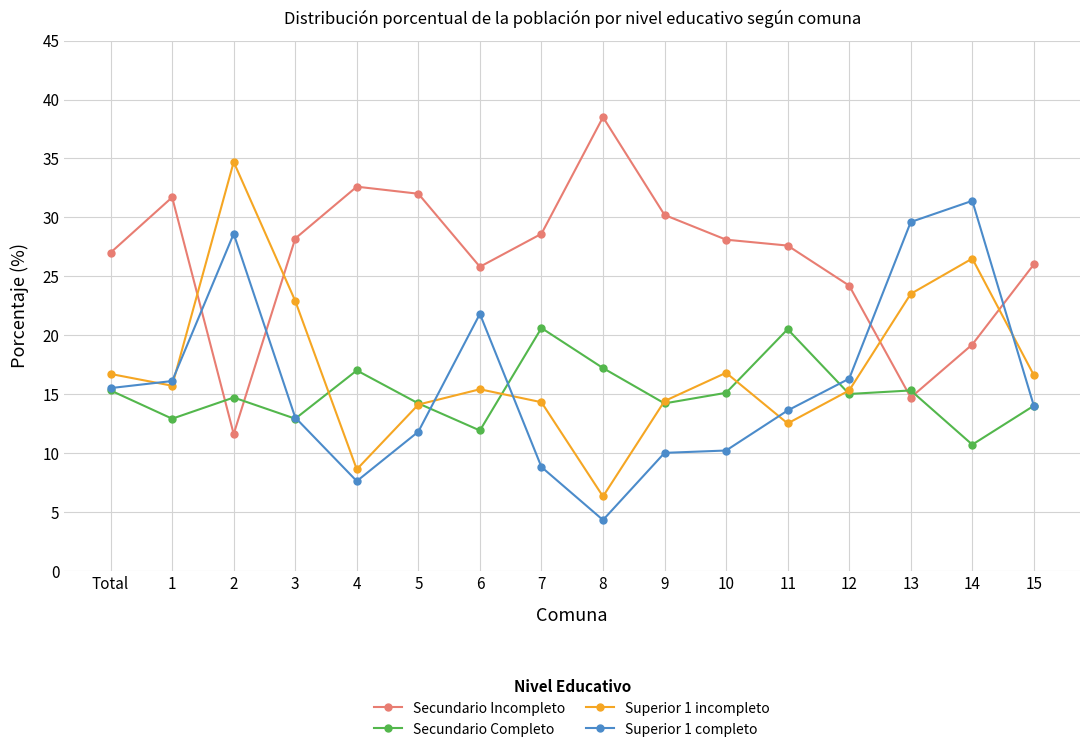

Where is the first local maximum for Superior 1 incompleto?

2